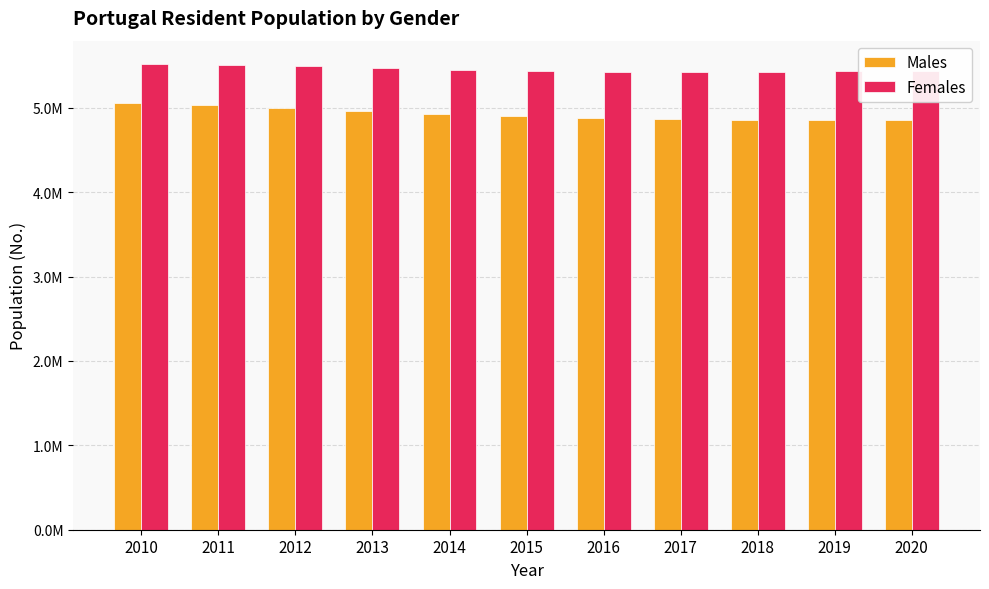

Which series has the largest range (max minus min)?

Males